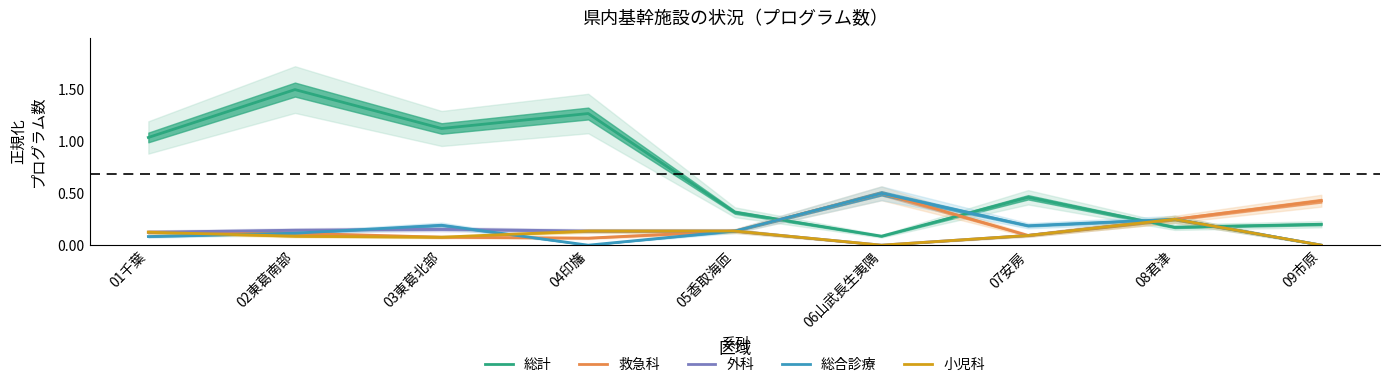

Is this an area chart (filled region under the line)?

No